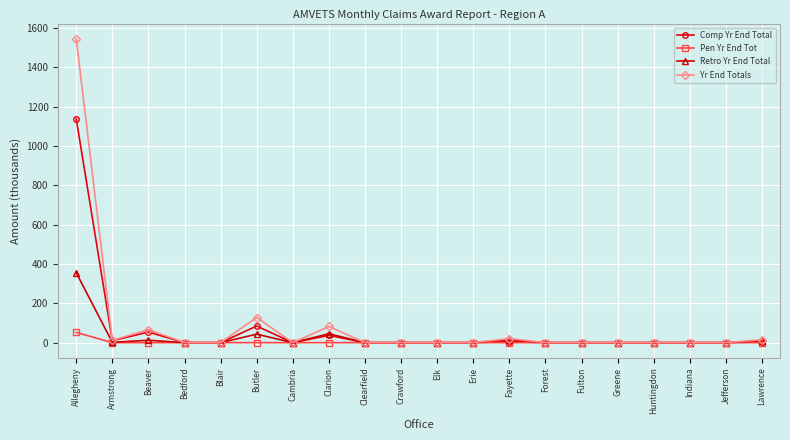

What are all the series names shown in the legend?

Comp Yr End Total, Pen Yr End Tot, Retro Yr End Total, Yr End Totals